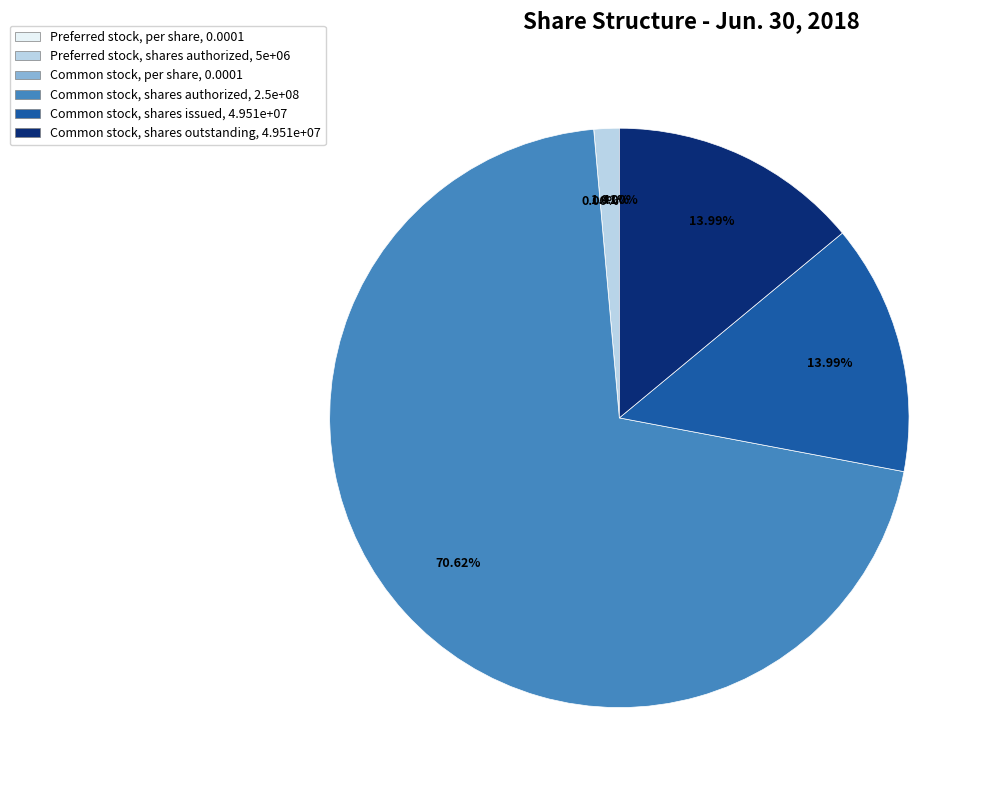

True or false: Common stock, shares authorized accounts for 71% of the total.

True